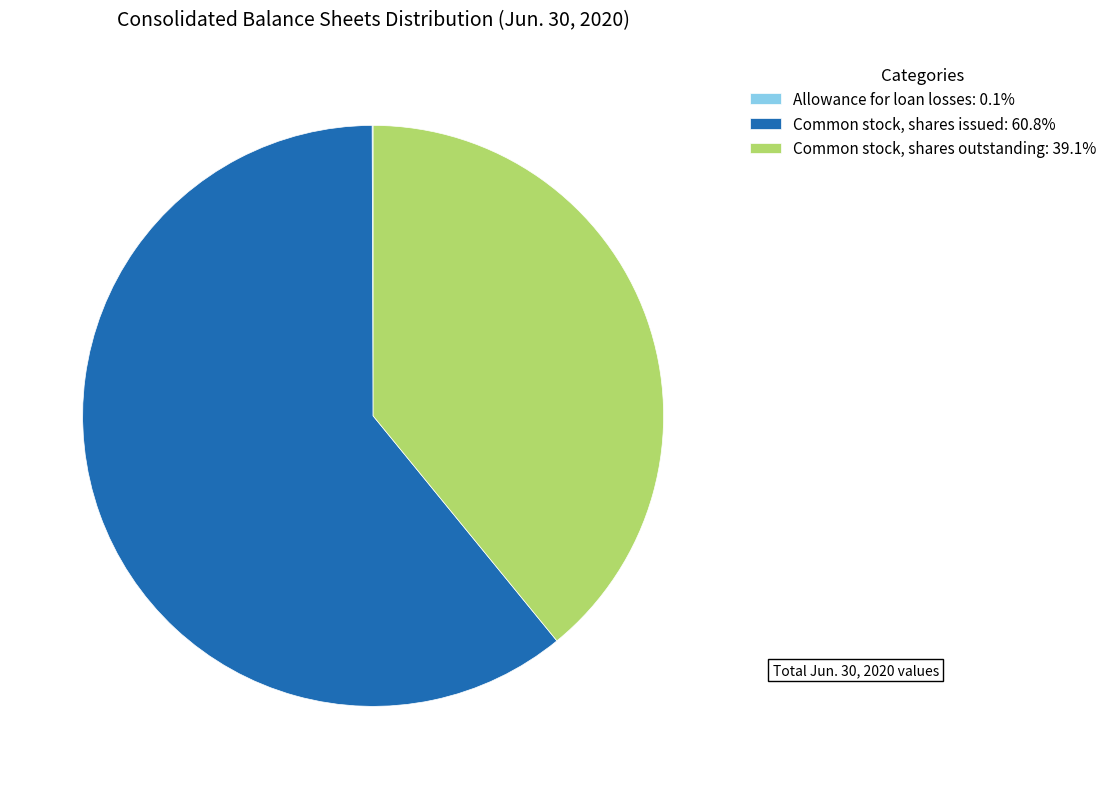

Is there a majority slice in this chart?

Yes